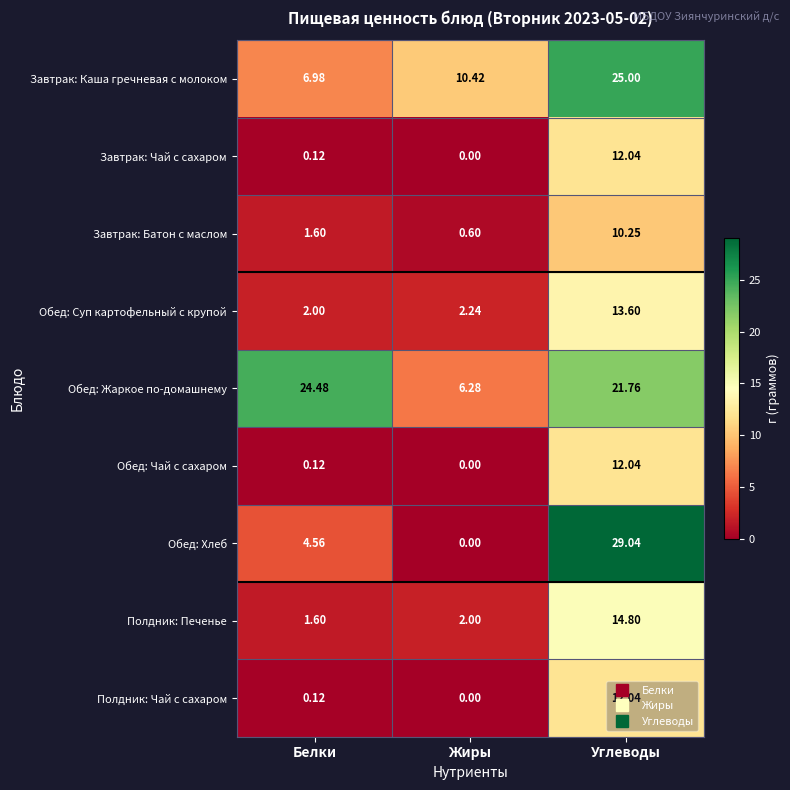

At which label does Обед: Хлеб first exceed 4?

Белки